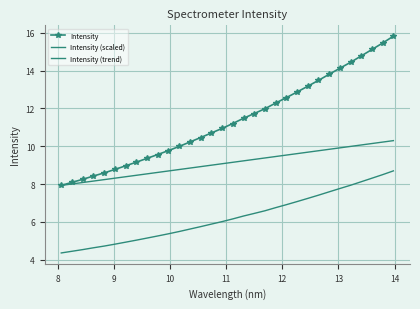

How many lines are shown in the chart?

3